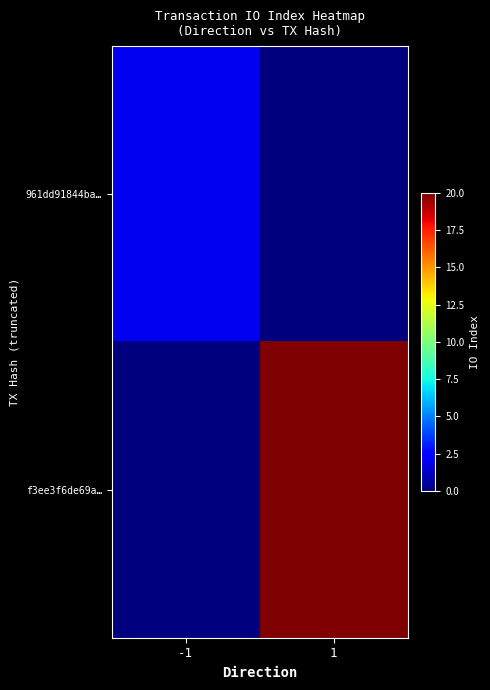

What is the total value across all series at 1?

20.0